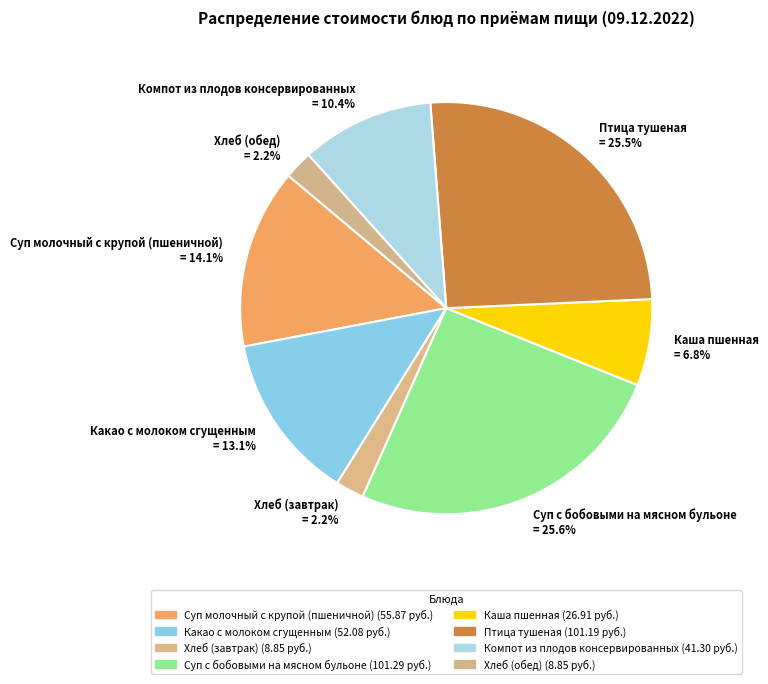

Is it true that Суп молочный с крупой (пшеничной) is 14% of the pie?

True